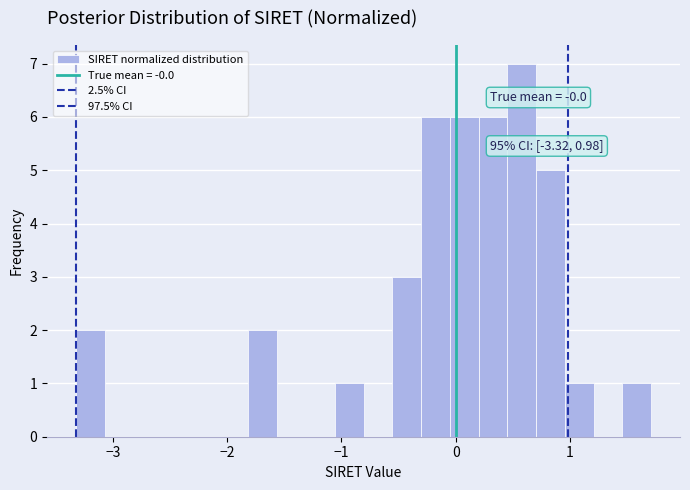

Read against the x-axis, roughly where is the centre of the tallest bar?

0.6